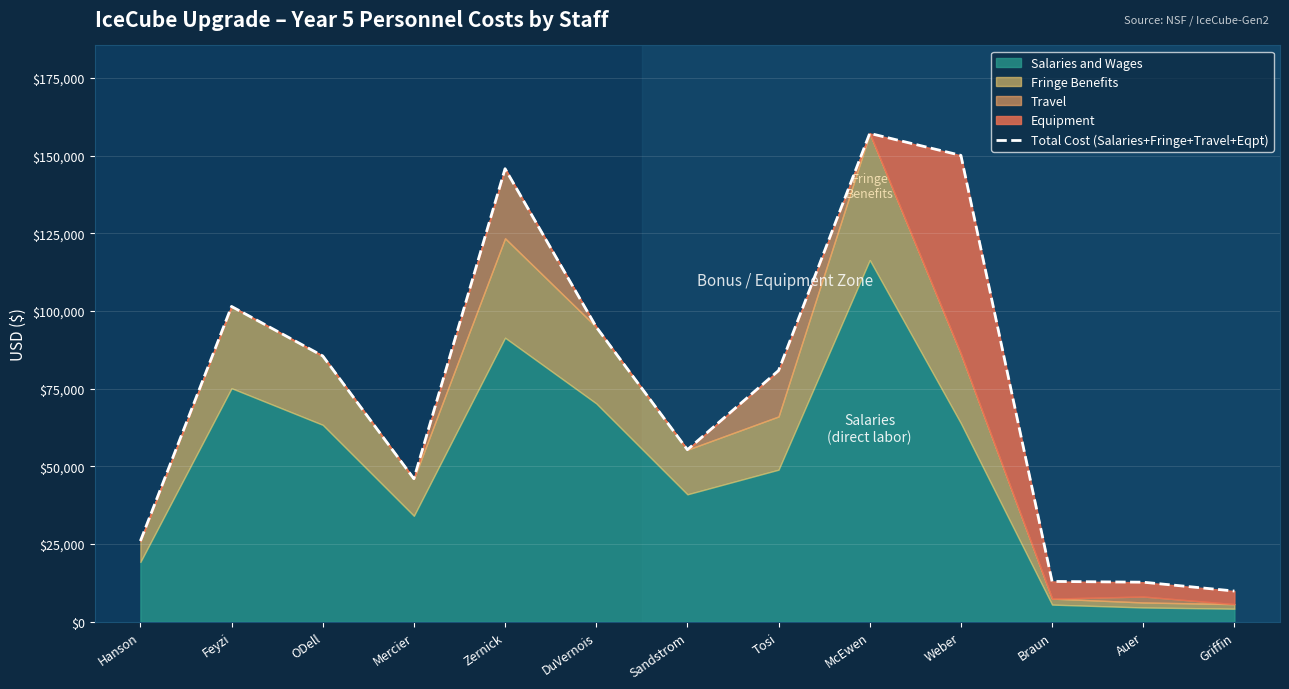

What value does the data have at DuVernois?

94889.6